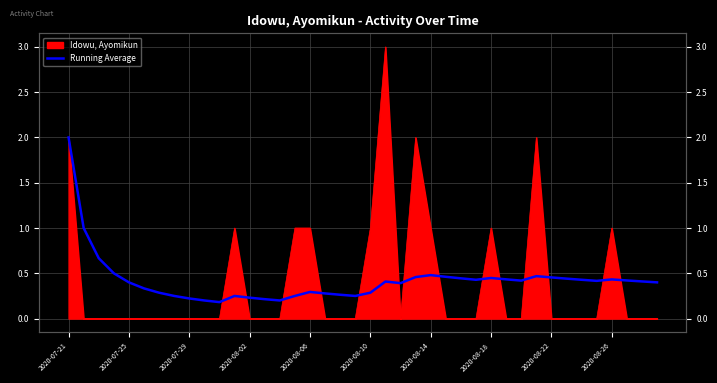

The chart shows a value of 0.1 at 10. True or false?

False